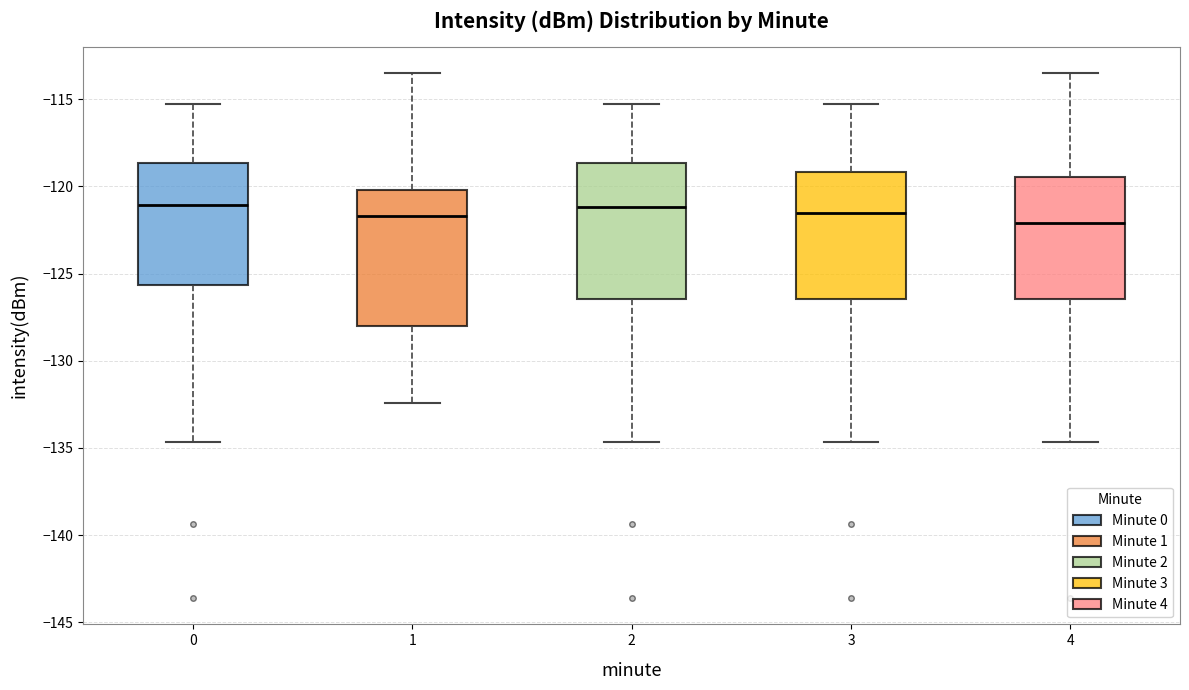

Reading left to right, read every box against the y-axis: the position of its median line, the range the box covers, and the ends of its whiskers. The values are not printed on the chart, so give them approximately, as read against the axis.

0: median -121.0, box -125.5 to -118.5, whiskers -134.5 to -115.5
1: median -121.5, box -128.0 to -120.0, whiskers -132.5 to -113.5
2: median -121.0, box -126.5 to -118.5, whiskers -134.5 to -115.5
3: median -121.5, box -126.5 to -119.0, whiskers -134.5 to -115.5
4: median -122.0, box -126.5 to -119.5, whiskers -134.5 to -113.5